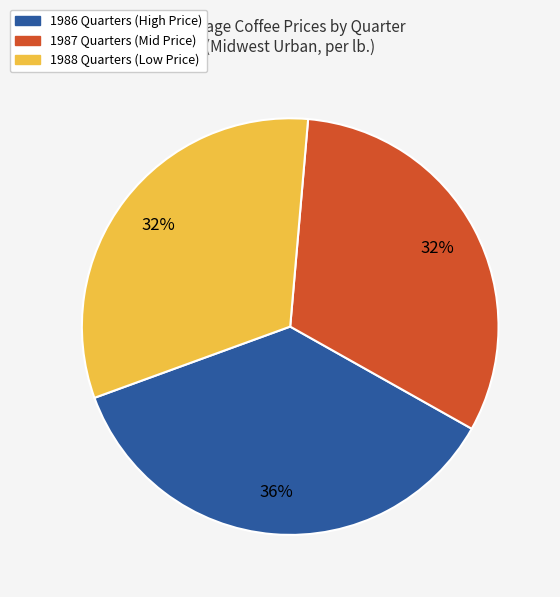

Which category has the biggest portion of the pie?

1986 Quarters (High Price)